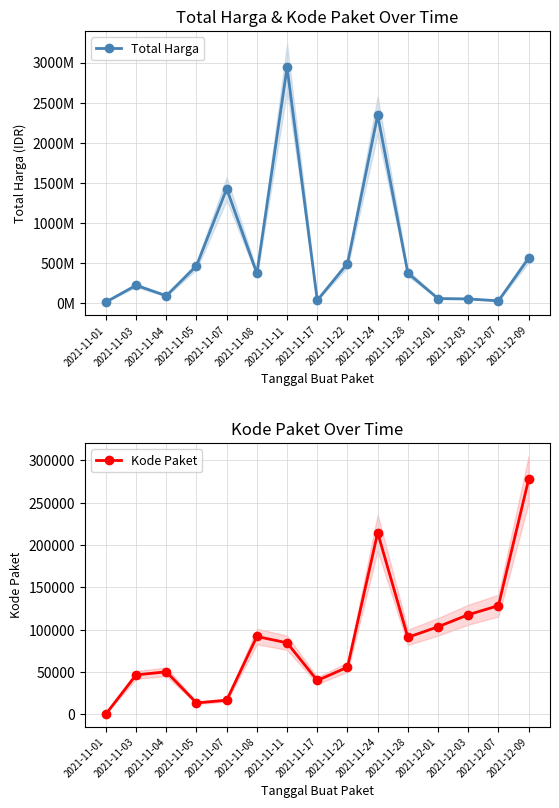

Does the chart have visible grid lines?

Yes